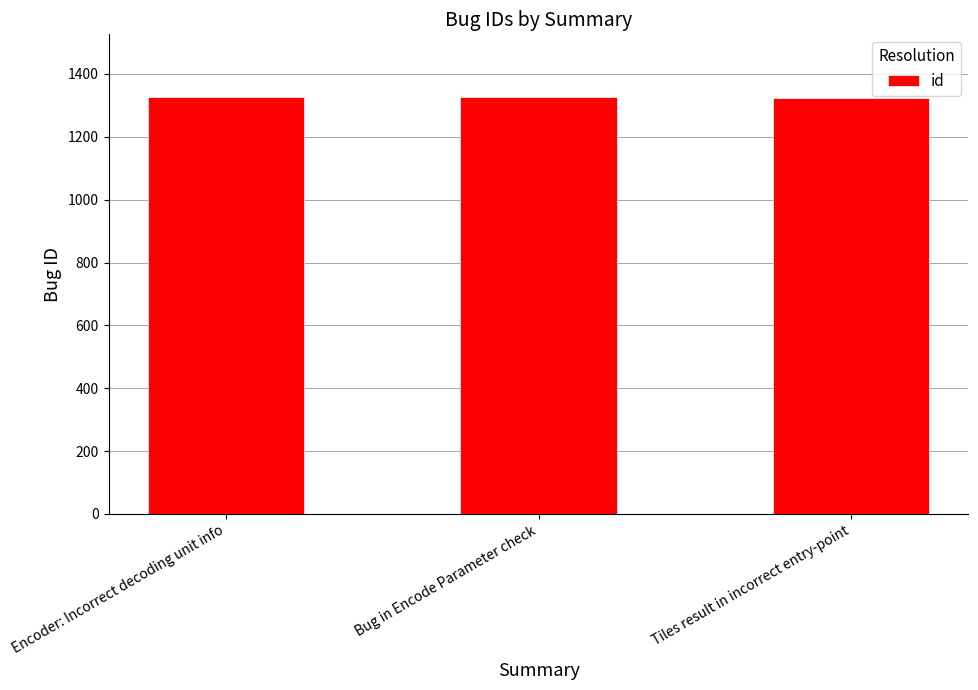

What is the greatest value displayed?

1327